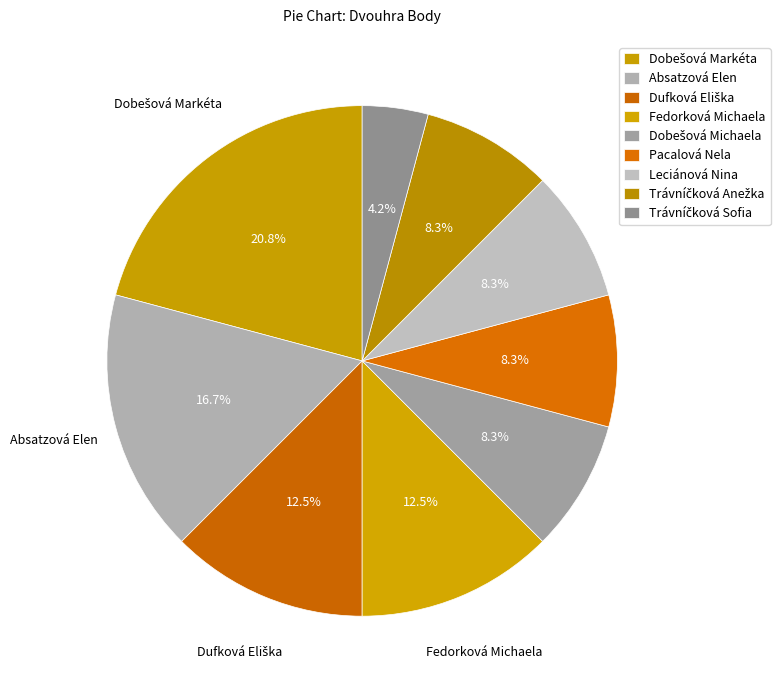

Which category has the biggest portion of the pie?

Dobešová Markéta